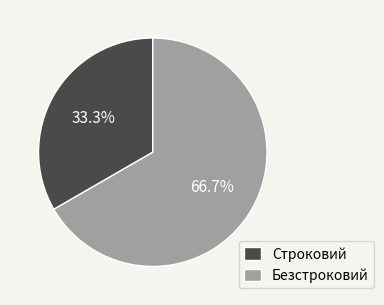

Between Строковий and Безстроковий, which is larger?

Безстроковий